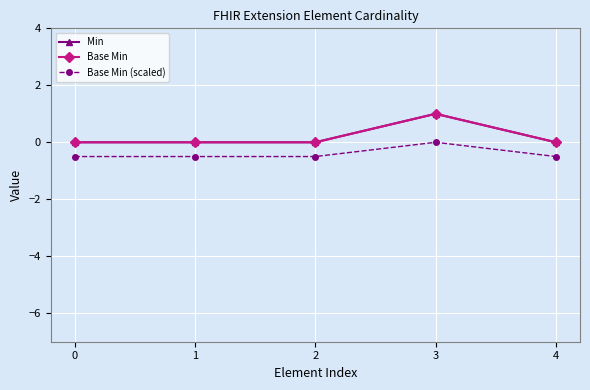

Does the chart have visible grid lines?

Yes